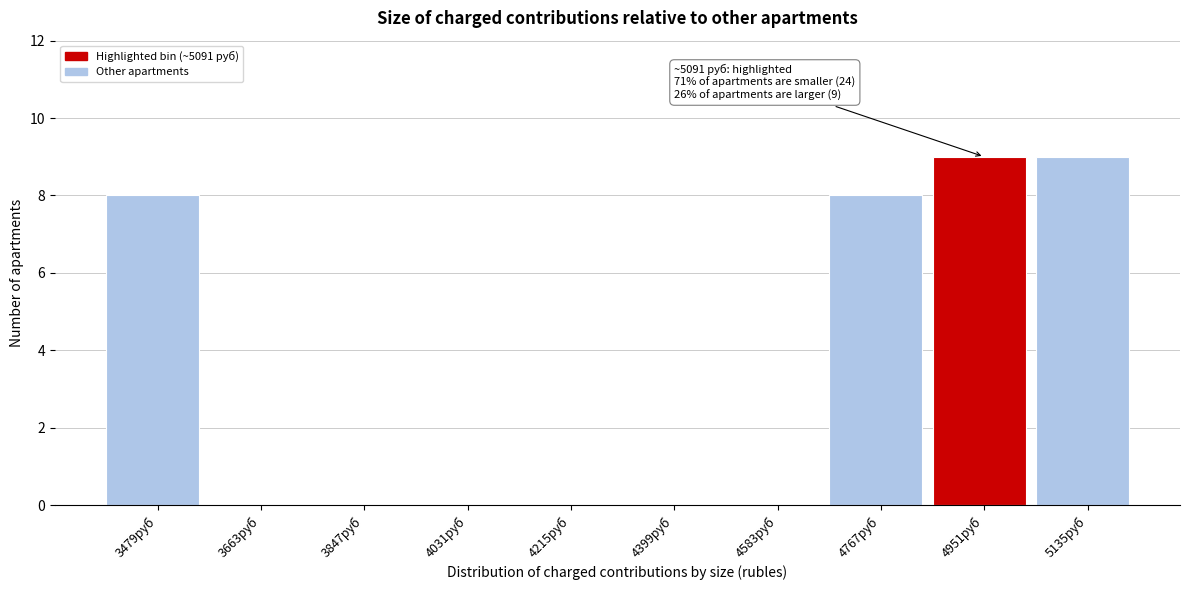

Reading left to right, extract all data points from this chart.

3479руб=8	3663руб=0	3847руб=0	4031руб=0	4215руб=0	4399руб=0	4583руб=0	4767руб=8	4951руб=9	5135руб=9